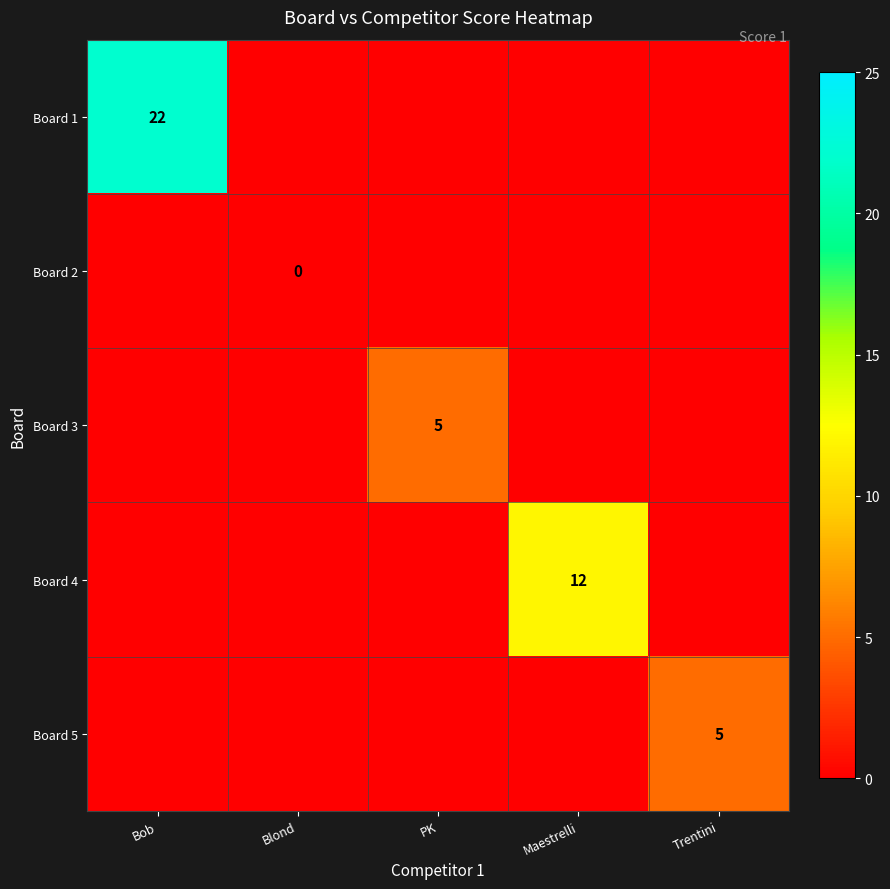

The value of Board 1 at Bob is 31. True or false?

False